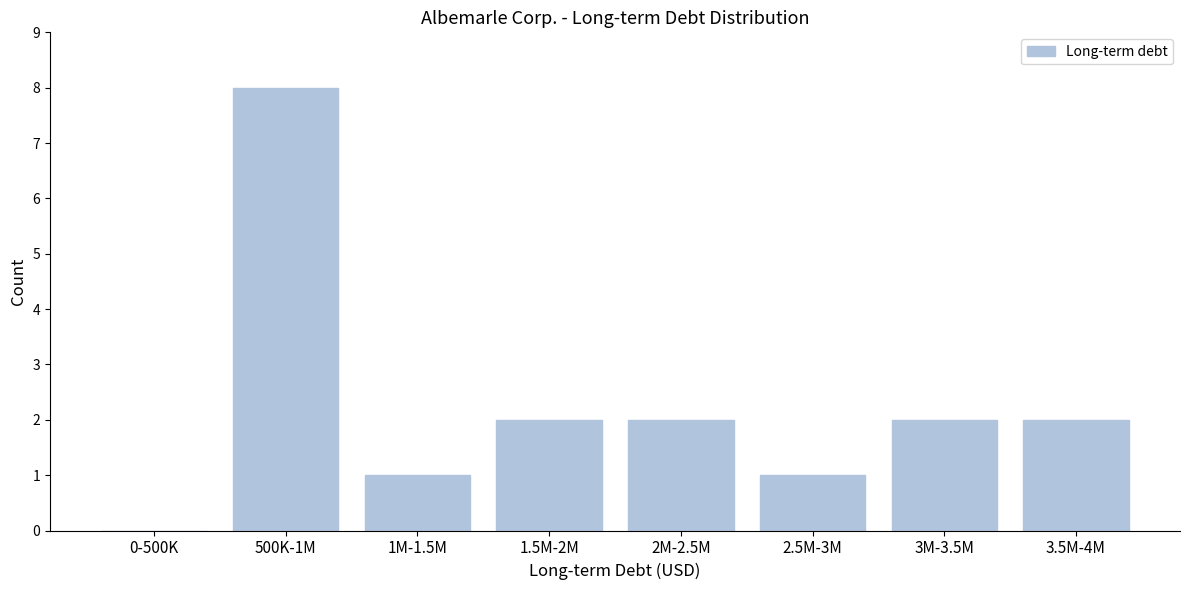

Reading left to right, what are all the values shown in this chart?

0-500K=0	500K-1M=8	1M-1.5M=1	1.5M-2M=2	2M-2.5M=2	2.5M-3M=1	3M-3.5M=2	3.5M-4M=2